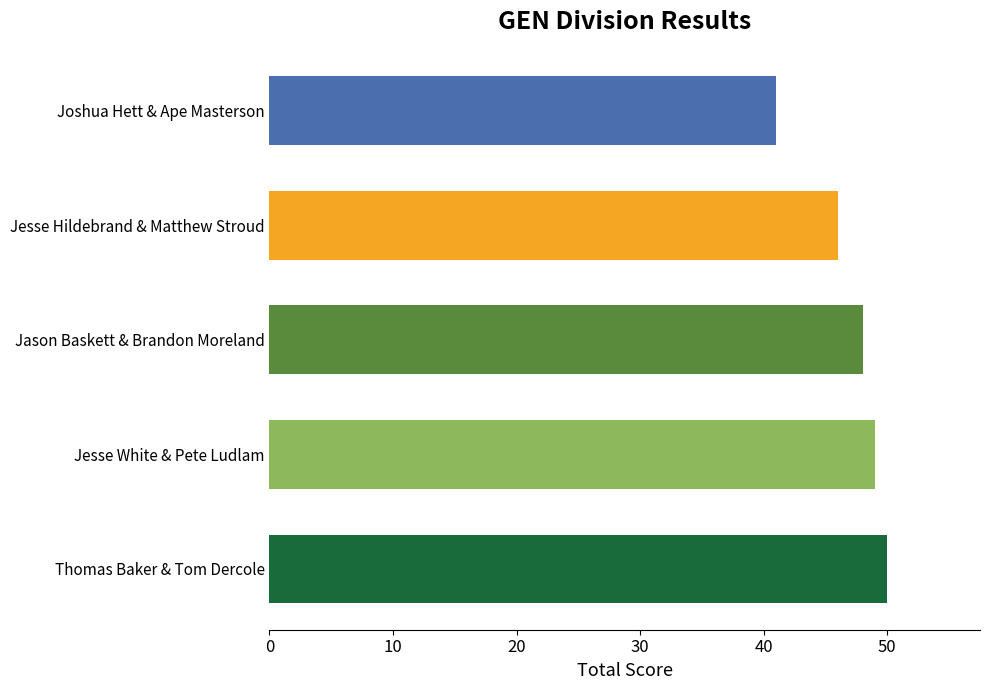

Which label corresponds to the largest value in the chart?

Thomas Baker & Tom Dercole